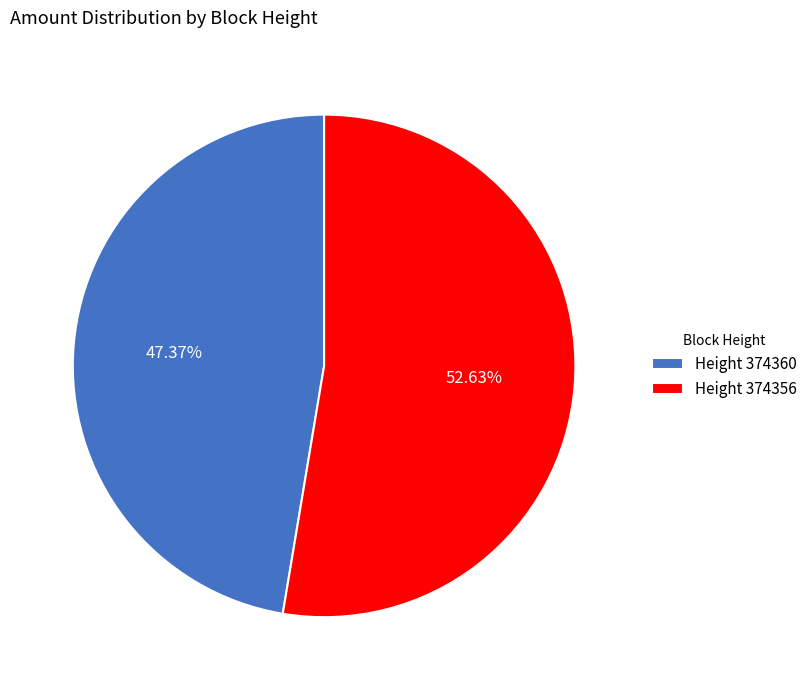

Is the sum of Height 374356 and Height 374360 greater than half?

Yes